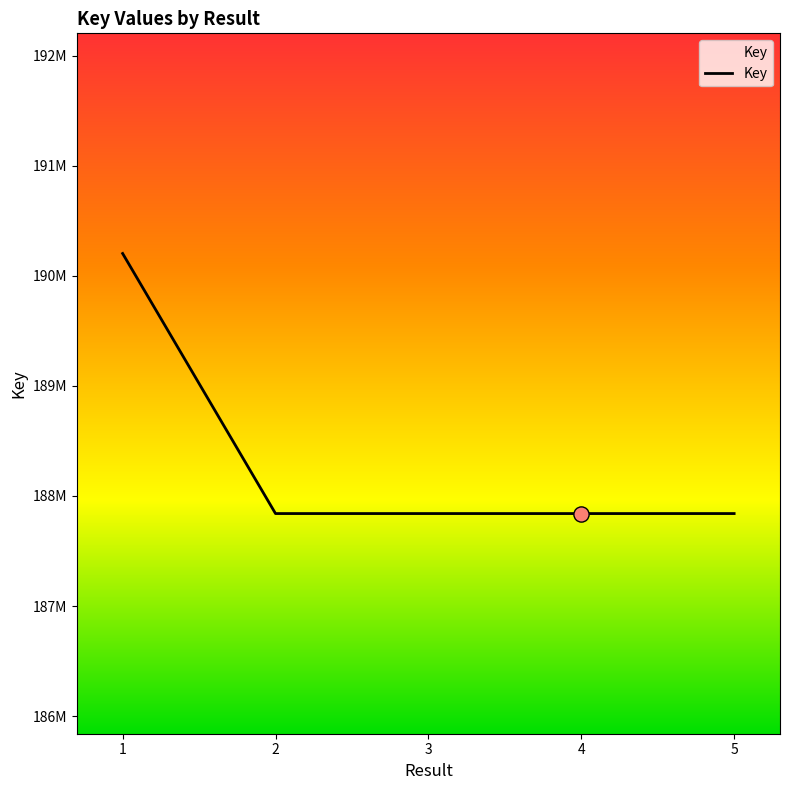

Is this an area chart (filled region under the line)?

Yes